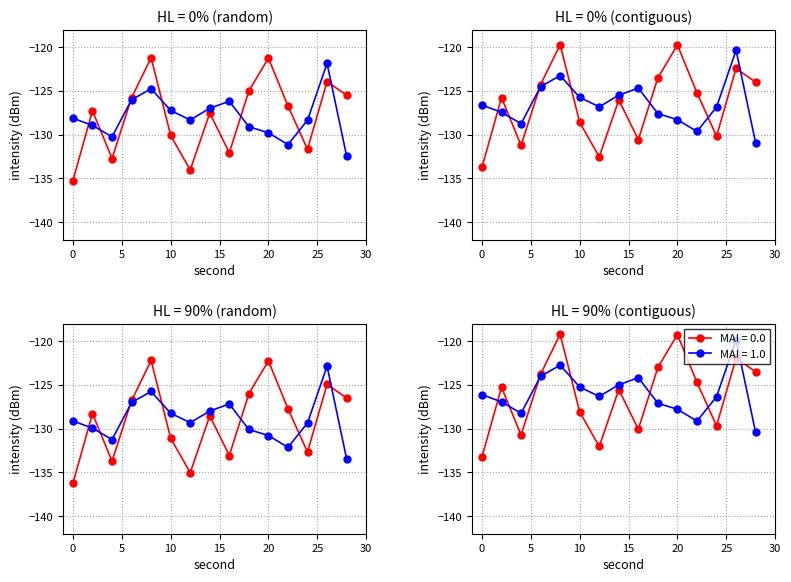

At which category is the sum across all series the highest?

26